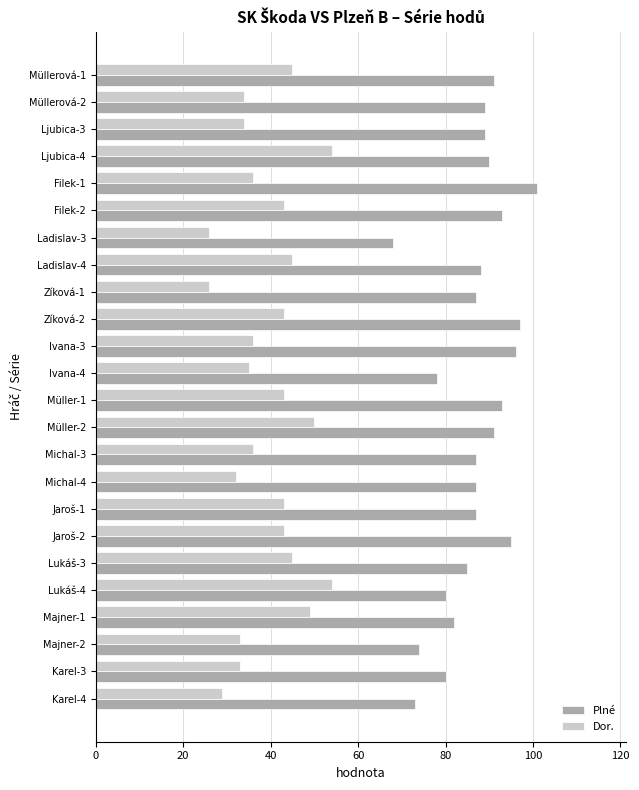

Is it true that Dor. equals 36 at Ivana-3?

True